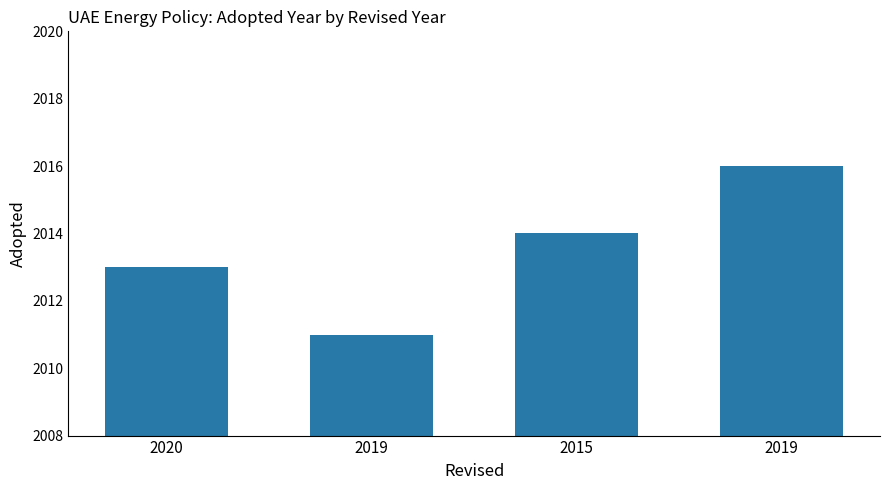

Does the chart contain any negative values?

No